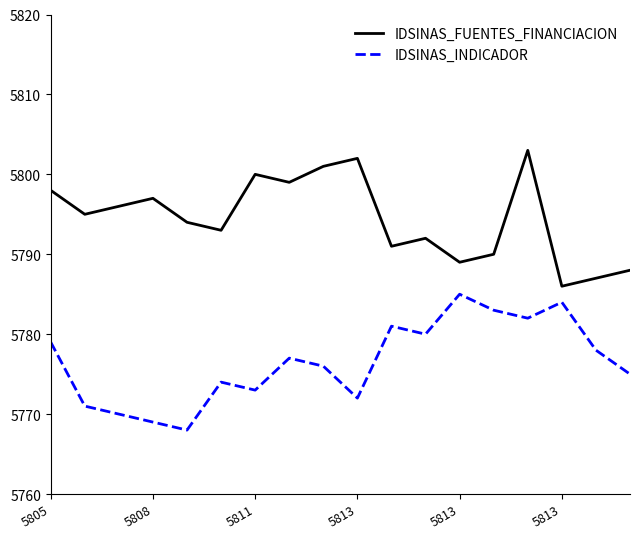

Which series has the largest total across all categories?

IDSINAS_FUENTES_FINANCIACION